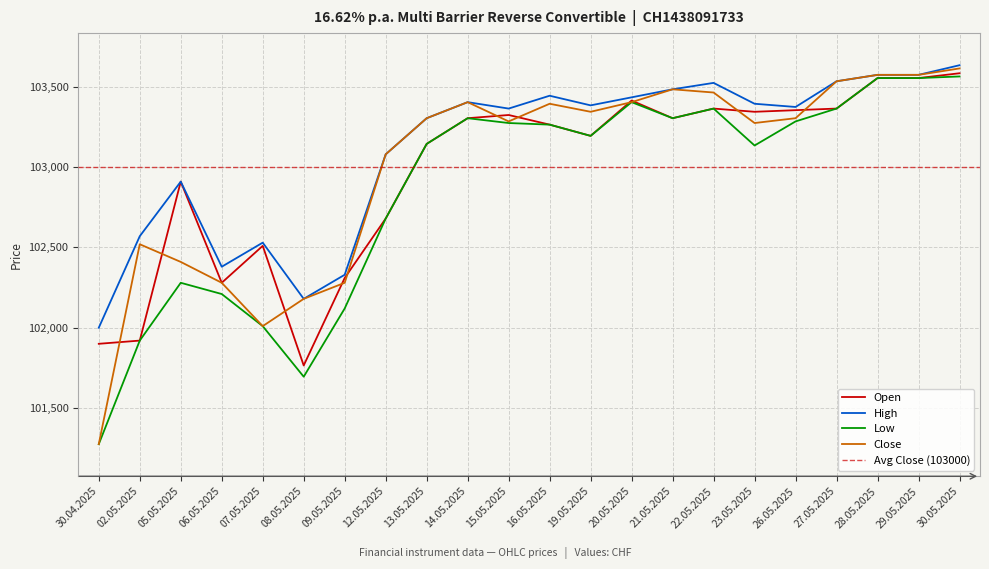

True or false: Low and High intersect in this chart.

False